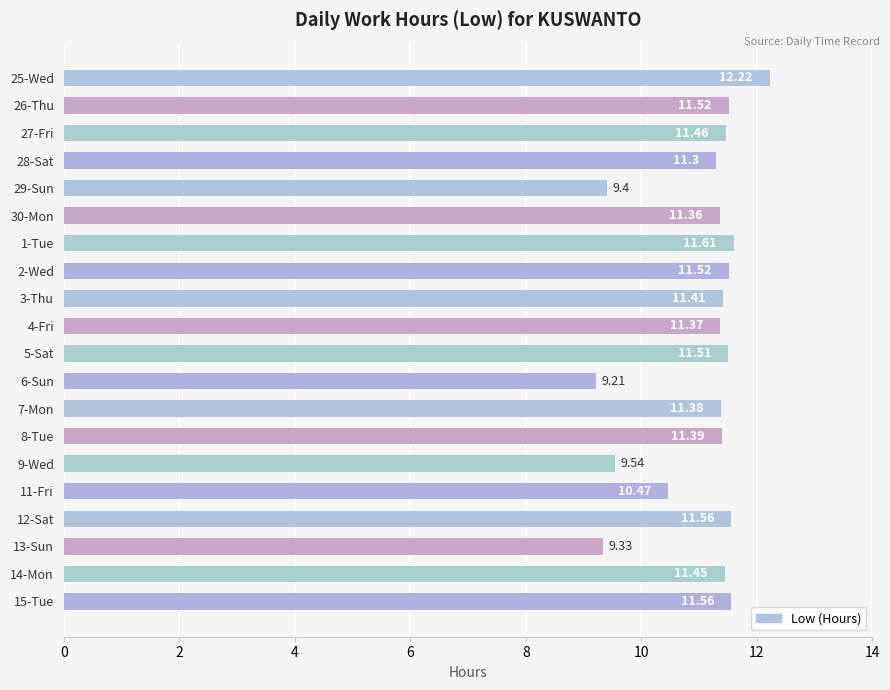

Approximately how many times larger is the value at 7-Mon compared to 4-Fri?

1.0